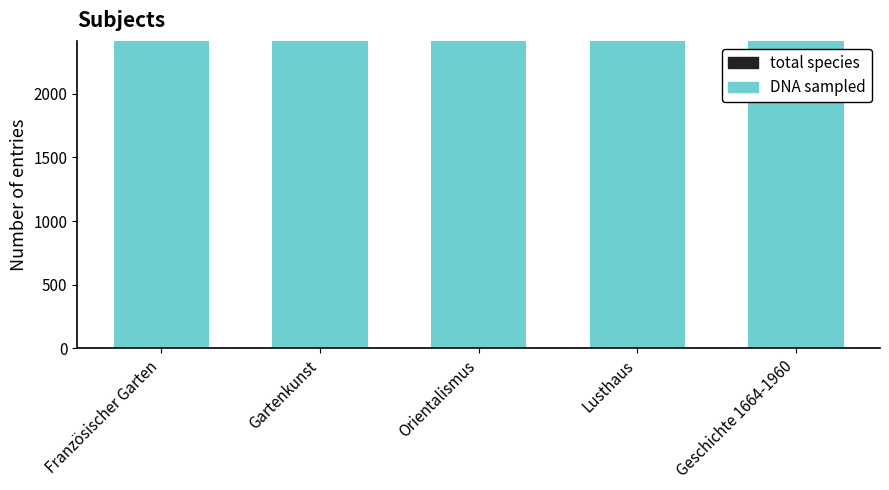

What is the value of the DNA sampled bar at the 2nd from the left?

2413